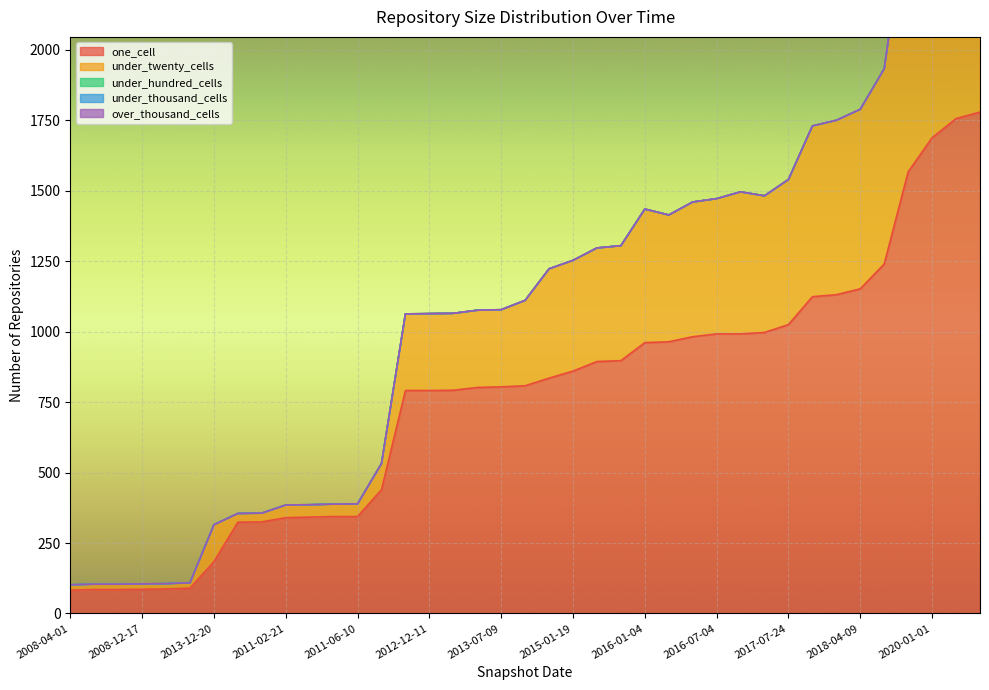

Reading left to right, list all the values displayed in this chart.

one_cell: 2008-04-01=83	2008-06-27=85	2008-10-10=85	2008-12-17=86	2009-04-06=87	2009-06-17=90	2013-12-20=184	2010-04-01=324	2010-07-26=325	2011-02-21=340	2012-01-18=342	2012-03-26=344	2011-06-10=344	2012-07-13=439	2013-02-20=791	2012-12-11=791	2012-10-31=792	2013-05-21=802	2013-07-09=804	2013-09-10=808	2014-09-08=835	2015-01-19=860	2015-04-09=894	2015-07-03=897	2016-01-04=961	2015-10-01=964	2016-04-05=982	2016-07-04=992	2016-12-27=992	2016-10-07=997	2017-07-24=1025	2017-10-12=1124	2017-12-22=1131	2018-04-09=1152	2018-07-11=1240	2019-07-01=1567	2020-01-01=1688	2020-04-01=1756	2020-07-01=1779
under_twenty_cells: 2008-04-01=19	2008-06-27=19	2008-10-10=19	2008-12-17=19	2009-04-06=19	2009-06-17=19	2013-12-20=131	2010-04-01=31	2010-07-26=31	2011-02-21=45	2012-01-18=44	2012-03-26=44	2011-06-10=45	2012-07-13=93	2013-02-20=272	2012-12-11=273	2012-10-31=273	2013-05-21=274	2013-07-09=274	2013-09-10=303	2014-09-08=388	2015-01-19=393	2015-04-09=403	2015-07-03=408	2016-01-04=474	2015-10-01=450	2016-04-05=478	2016-07-04=480	2016-12-27=504	2016-10-07=485	2017-07-24=515	2017-10-12=606	2017-12-22=619	2018-04-09=637	2018-07-11=693	2019-07-01=967	2020-01-01=1050	2020-04-01=1093	2020-07-01=1356
under_hundred_cells: 2008-04-01=0	2008-06-27=0	2008-10-10=0	2008-12-17=0	2009-04-06=0	2009-06-17=0	2013-12-20=0	2010-04-01=0	2010-07-26=0	2011-02-21=0	2012-01-18=0	2012-03-26=0	2011-06-10=0	2012-07-13=0	2013-02-20=0	2012-12-11=0	2012-10-31=0	2013-05-21=0	2013-07-09=0	2013-09-10=0	2014-09-08=0	2015-01-19=0	2015-04-09=0	2015-07-03=0	2016-01-04=0	2015-10-01=0	2016-04-05=0	2016-07-04=0	2016-12-27=0	2016-10-07=0	2017-07-24=0	2017-10-12=0	2017-12-22=0	2018-04-09=0	2018-07-11=0	2019-07-01=0	2020-01-01=0	2020-04-01=0	2020-07-01=0
under_thousand_cells: 2008-04-01=0	2008-06-27=0	2008-10-10=0	2008-12-17=0	2009-04-06=0	2009-06-17=0	2013-12-20=0	2010-04-01=0	2010-07-26=0	2011-02-21=0	2012-01-18=0	2012-03-26=0	2011-06-10=0	2012-07-13=0	2013-02-20=0	2012-12-11=0	2012-10-31=0	2013-05-21=0	2013-07-09=0	2013-09-10=0	2014-09-08=0	2015-01-19=0	2015-04-09=0	2015-07-03=0	2016-01-04=0	2015-10-01=0	2016-04-05=0	2016-07-04=0	2016-12-27=0	2016-10-07=0	2017-07-24=0	2017-10-12=0	2017-12-22=0	2018-04-09=0	2018-07-11=0	2019-07-01=0	2020-01-01=0	2020-04-01=0	2020-07-01=0
over_thousand_cells: 2008-04-01=0	2008-06-27=0	2008-10-10=0	2008-12-17=0	2009-04-06=0	2009-06-17=0	2013-12-20=0	2010-04-01=0	2010-07-26=0	2011-02-21=0	2012-01-18=0	2012-03-26=0	2011-06-10=0	2012-07-13=0	2013-02-20=0	2012-12-11=0	2012-10-31=0	2013-05-21=0	2013-07-09=0	2013-09-10=0	2014-09-08=0	2015-01-19=0	2015-04-09=0	2015-07-03=0	2016-01-04=0	2015-10-01=0	2016-04-05=0	2016-07-04=0	2016-12-27=0	2016-10-07=0	2017-07-24=0	2017-10-12=0	2017-12-22=0	2018-04-09=0	2018-07-11=0	2019-07-01=0	2020-01-01=0	2020-04-01=0	2020-07-01=0